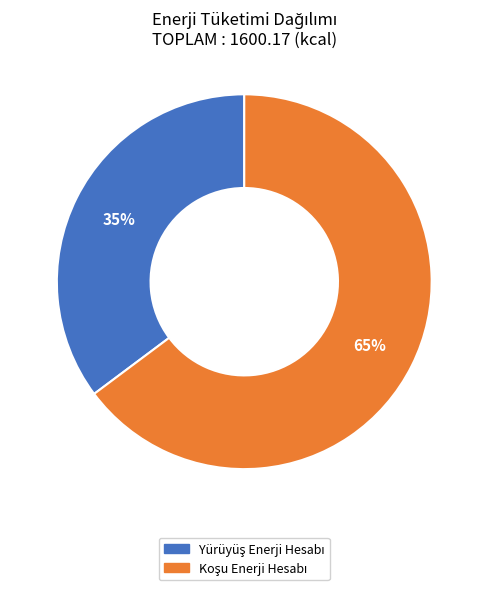

To the nearest percent, what is the average slice percentage?

50%